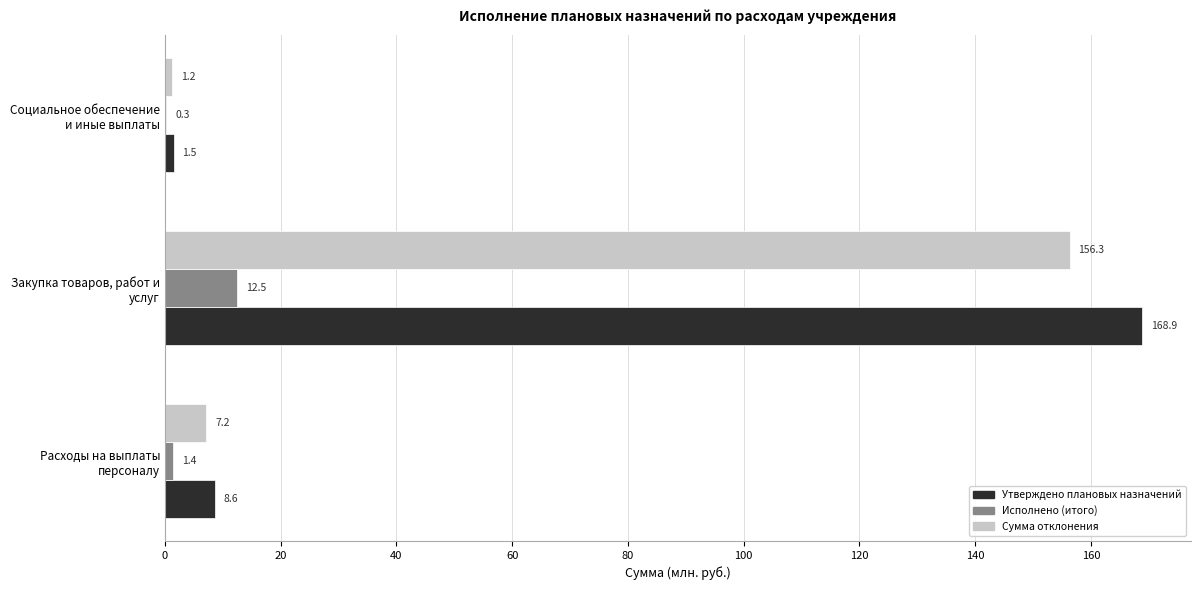

The value of Сумма отклонения at Закупка товаров, работ и услуг is 280.4. True or false?

False